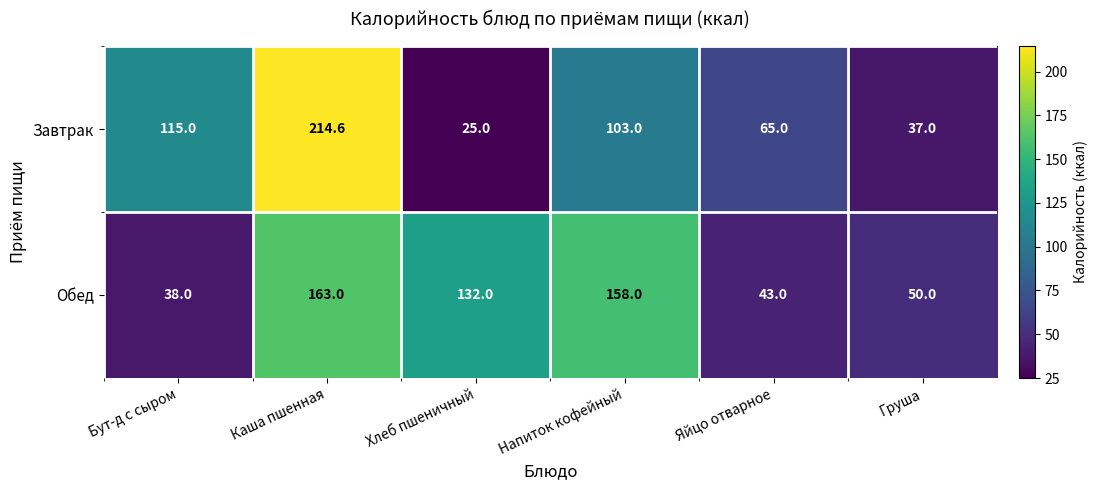

Which series has the largest total across all categories?

Обед